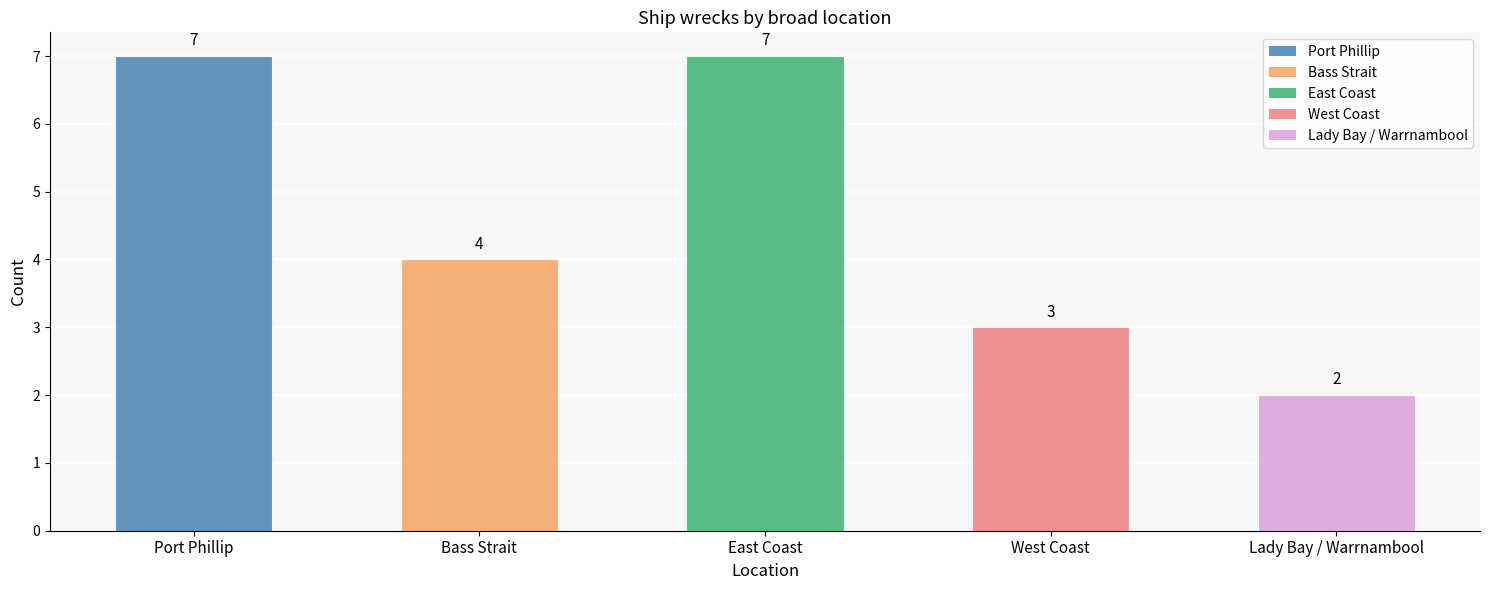

True or false: the data shows 6 at Bass Strait.

False